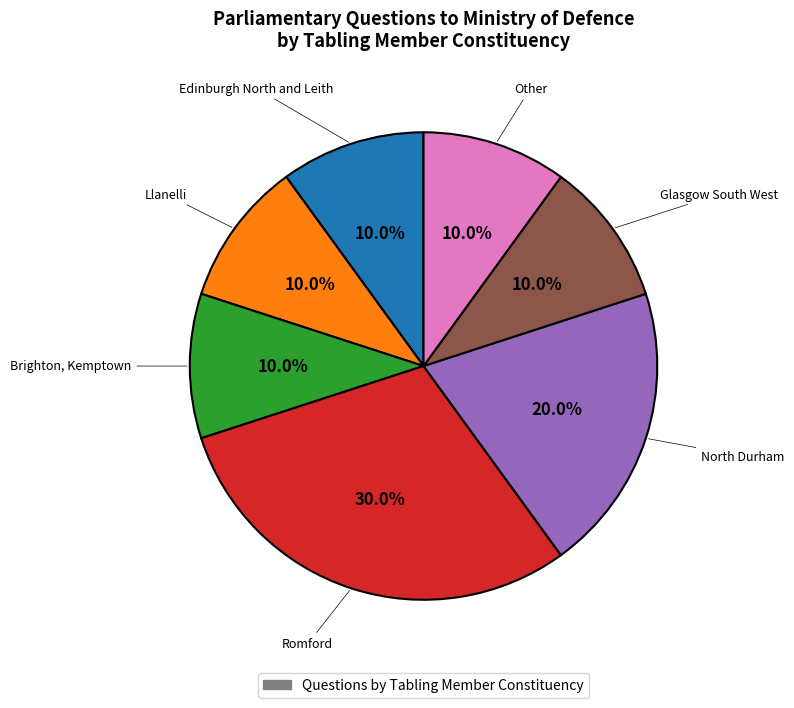

Does any single category account for the majority?

No